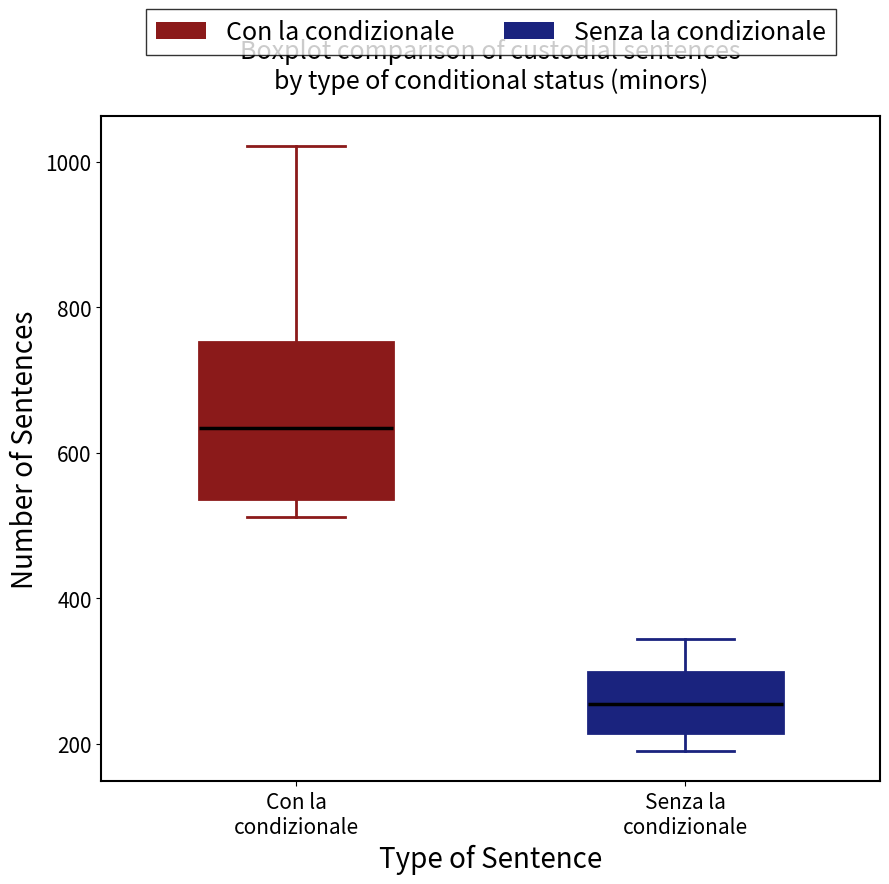

Which box's median line is the lowest?

Senza la condizionale